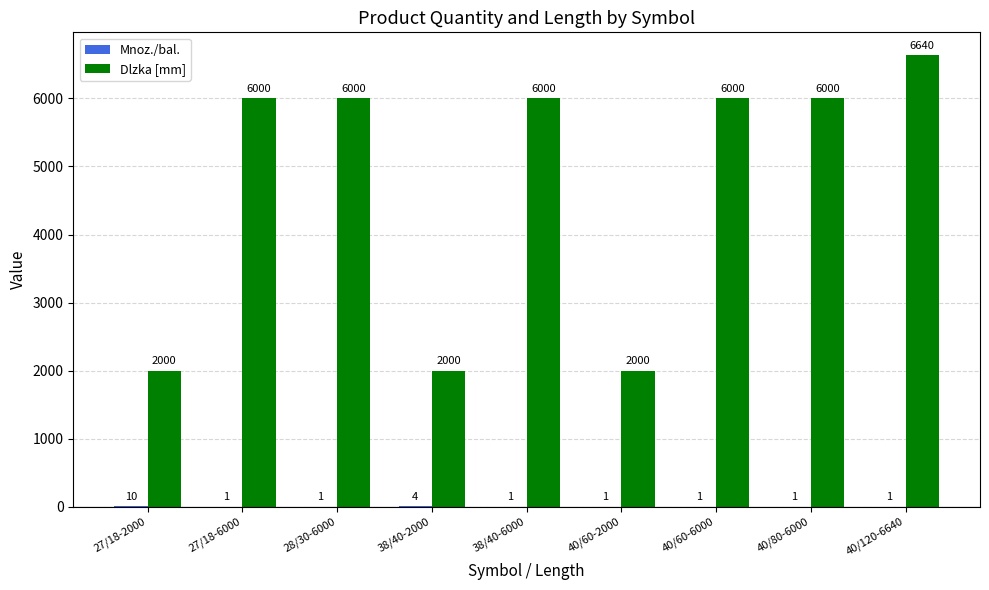

The value of Dlzka [mm] at 40/60-6000 is 6000. True or false?

True